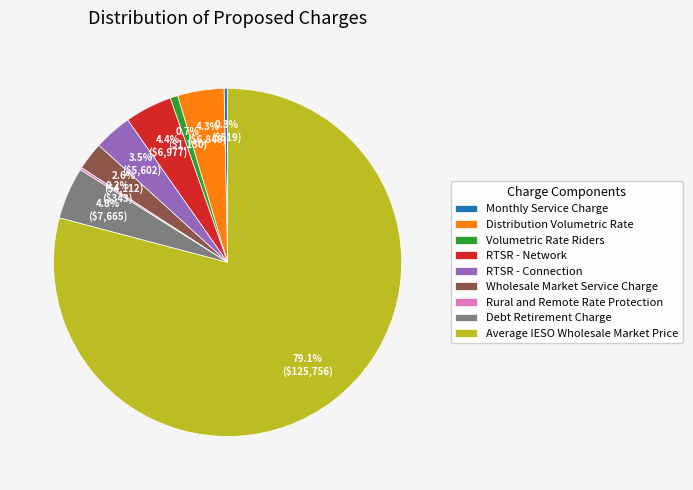

Is there any slice that represents more than half of the pie?

Yes